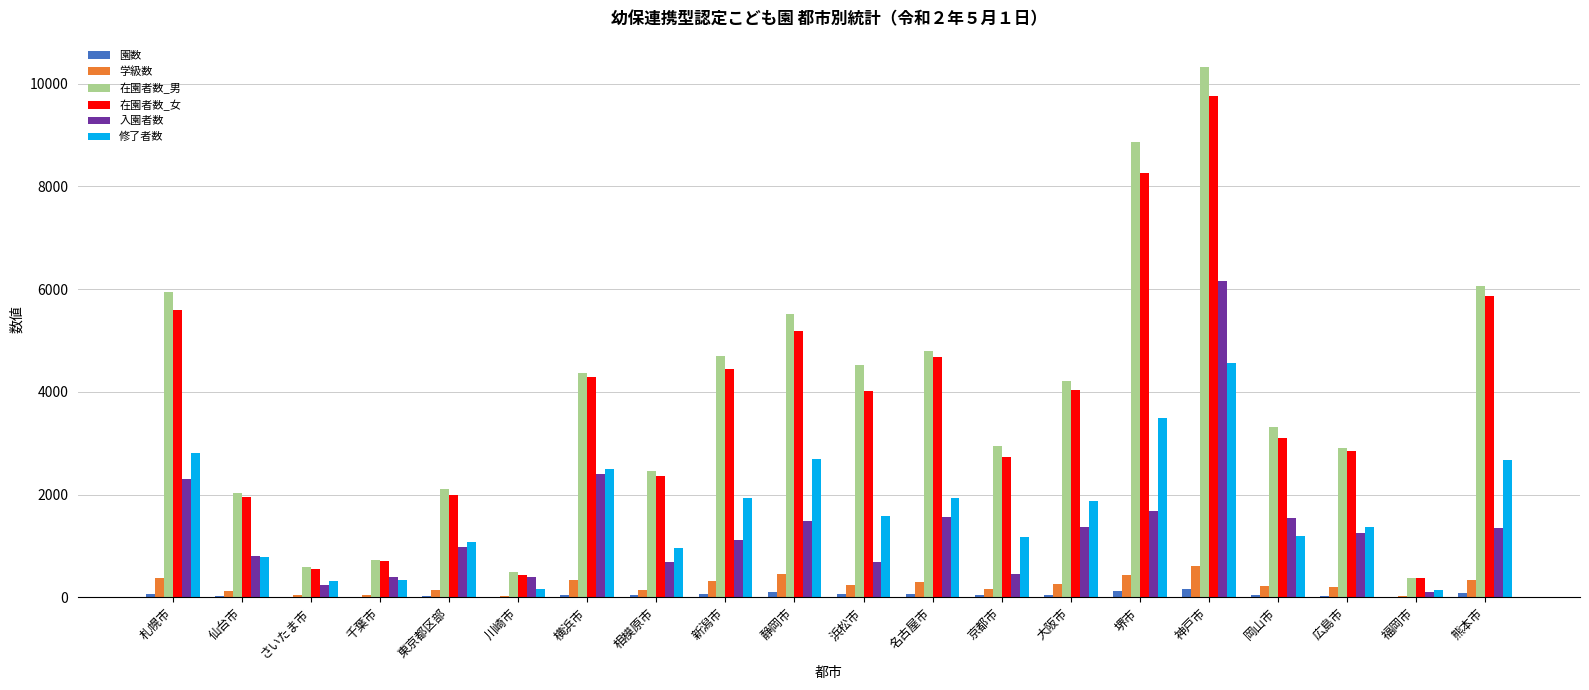

What is the sum of all 在園者数_女 values?

73219